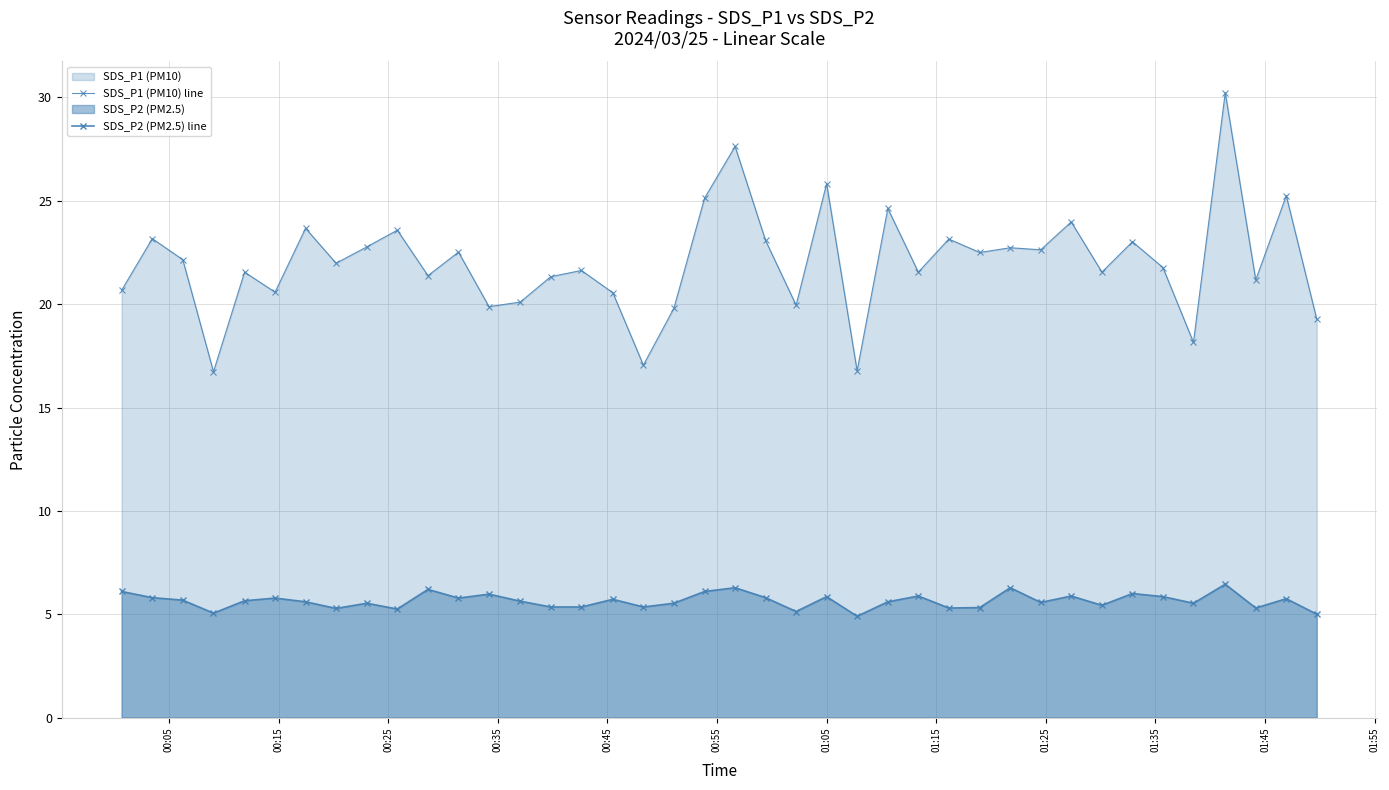

What are all the series names shown in the legend?

SDS_P1 (PM10) line, SDS_P2 (PM2.5) line